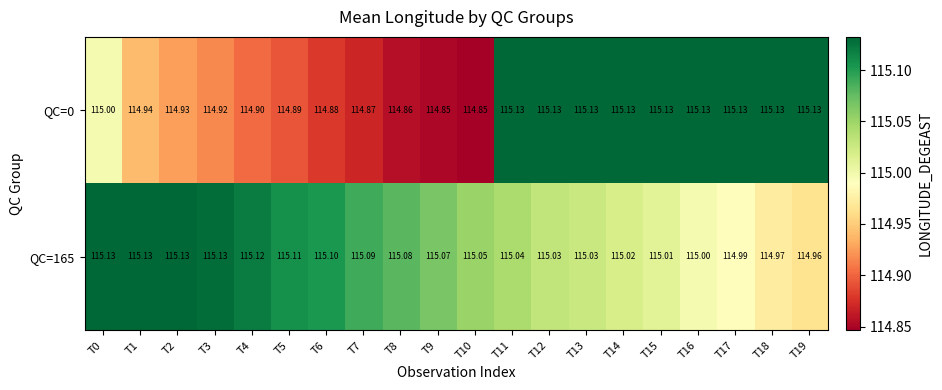

Which series has the largest range (max minus min)?

QC=0